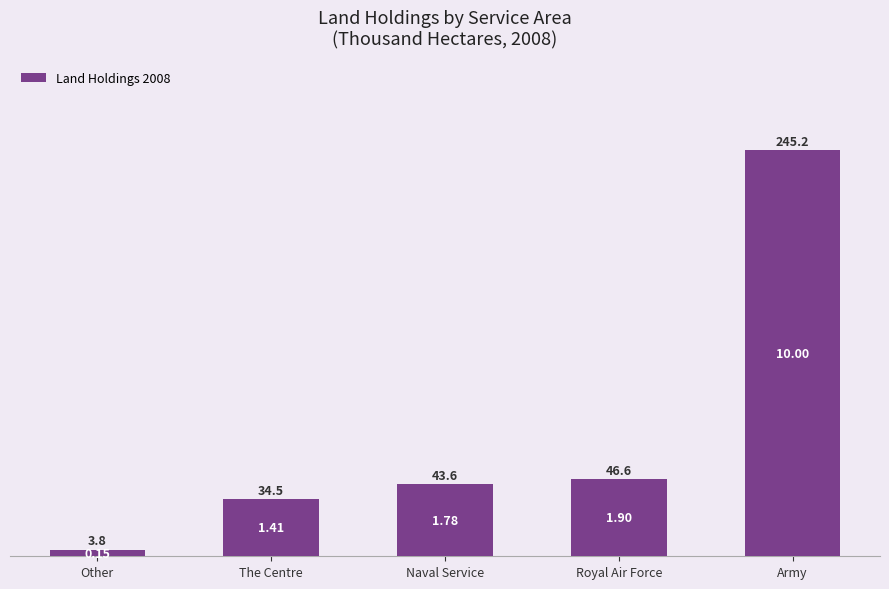

At which category does the chart reach its minimum across all series?

Other